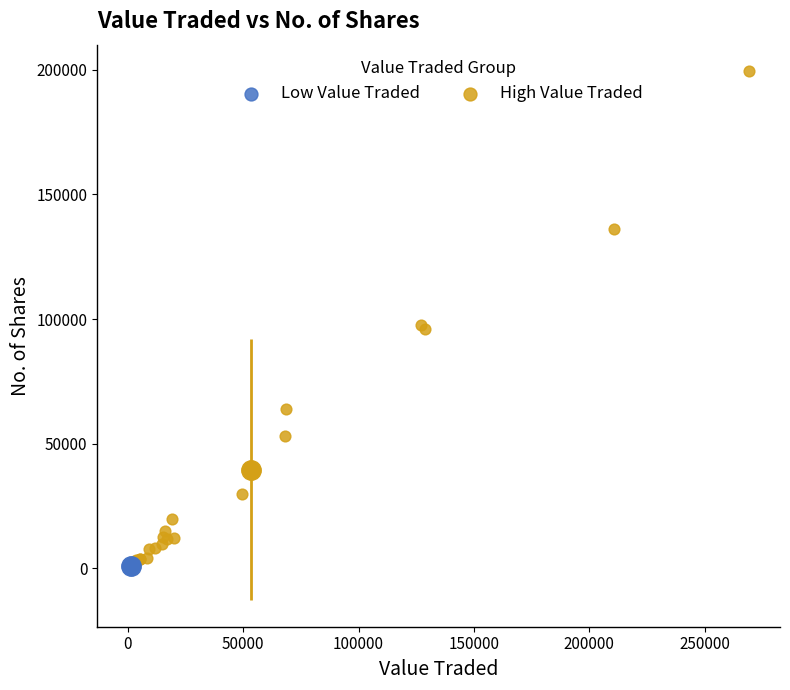

Which series reaches the maximum Y coordinate?

High Value Traded